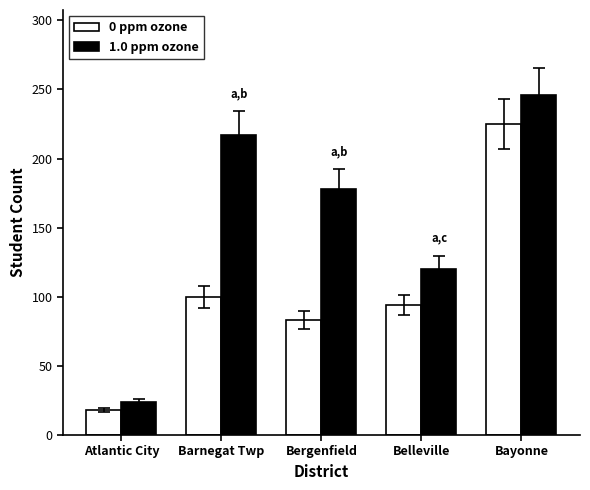

What is the difference between the highest and lowest values at Belleville?

26